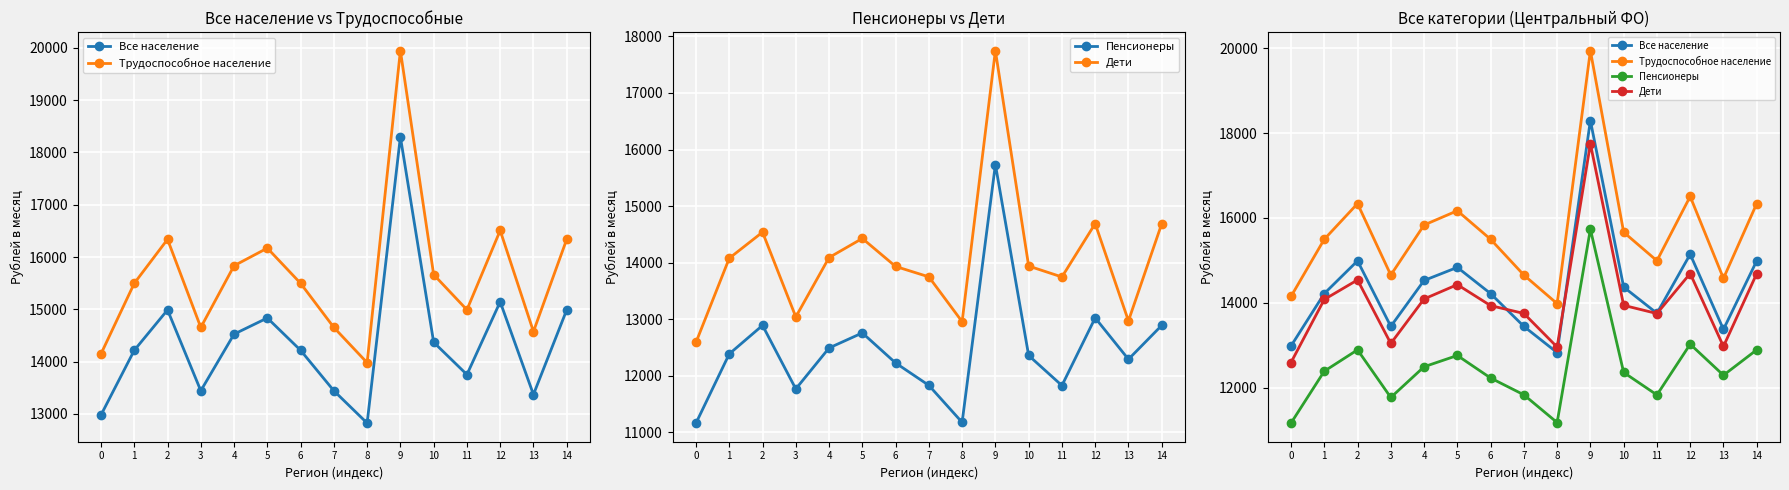

What is the approximate value of Пенсионеры at 13, to the nearest 50?

12300